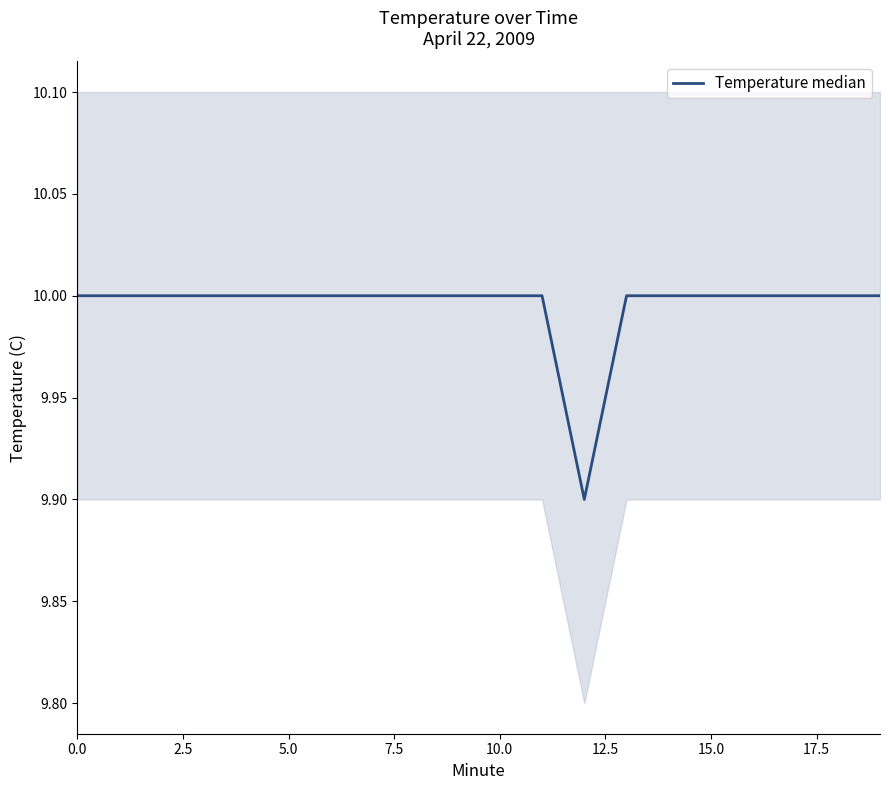

The chart shows a value of 16.9 at 10. True or false?

False